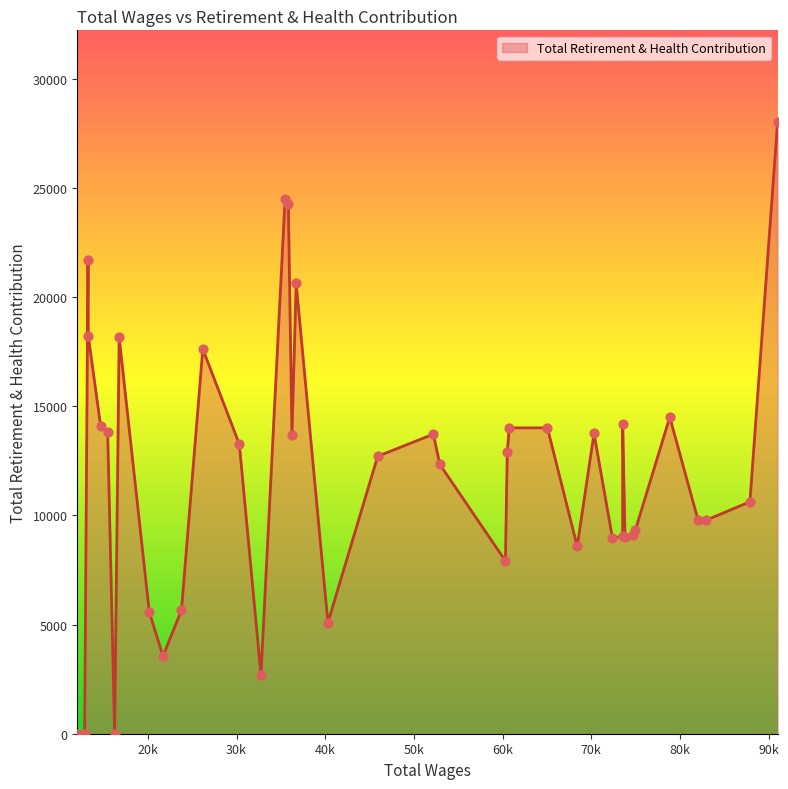

What is the difference between the maximum and minimum values?

28022